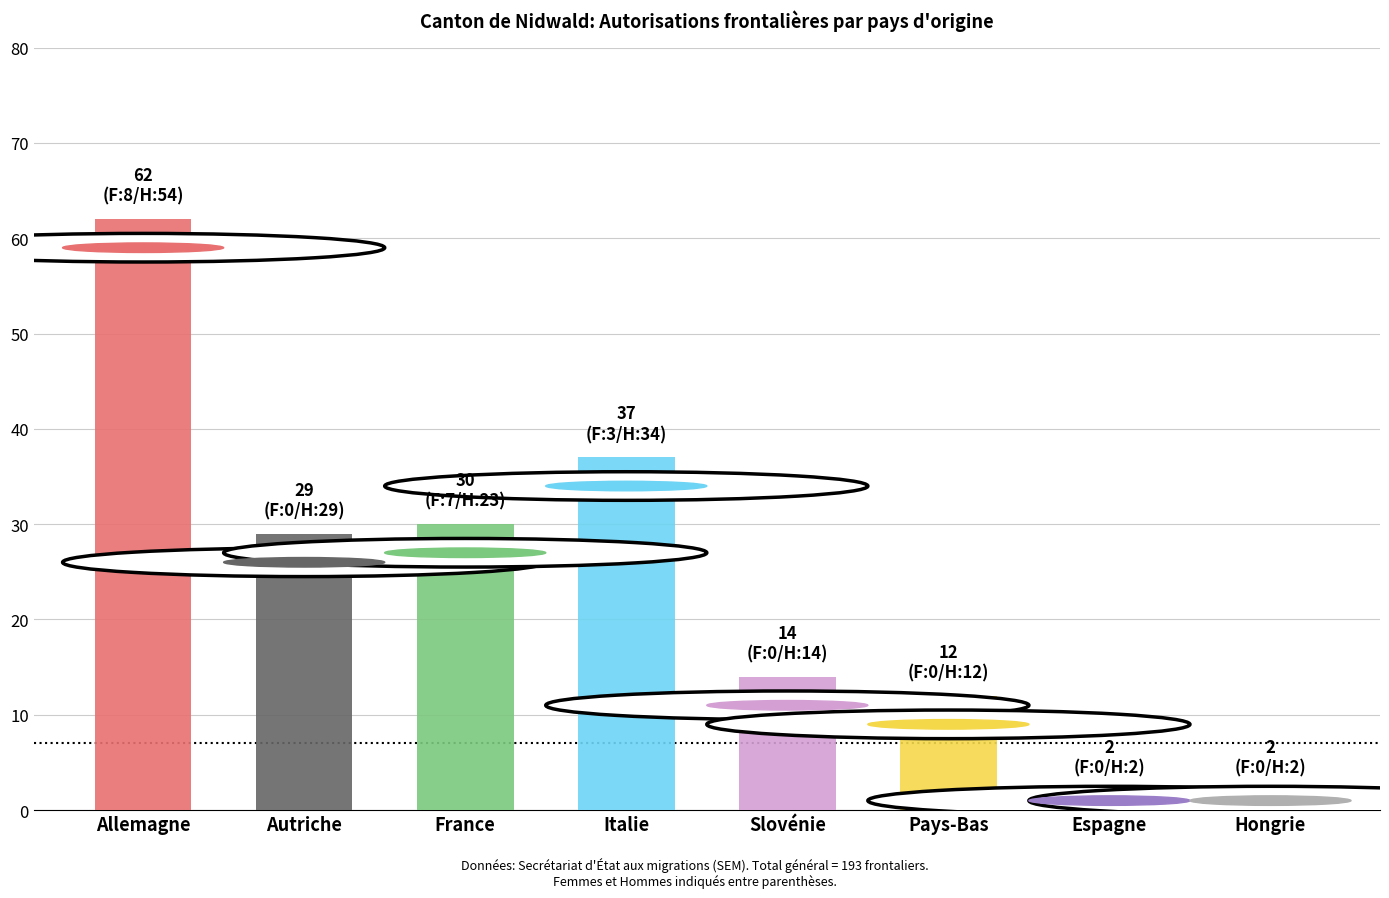

The value of Total at Slovénie is 25. True or false?

False